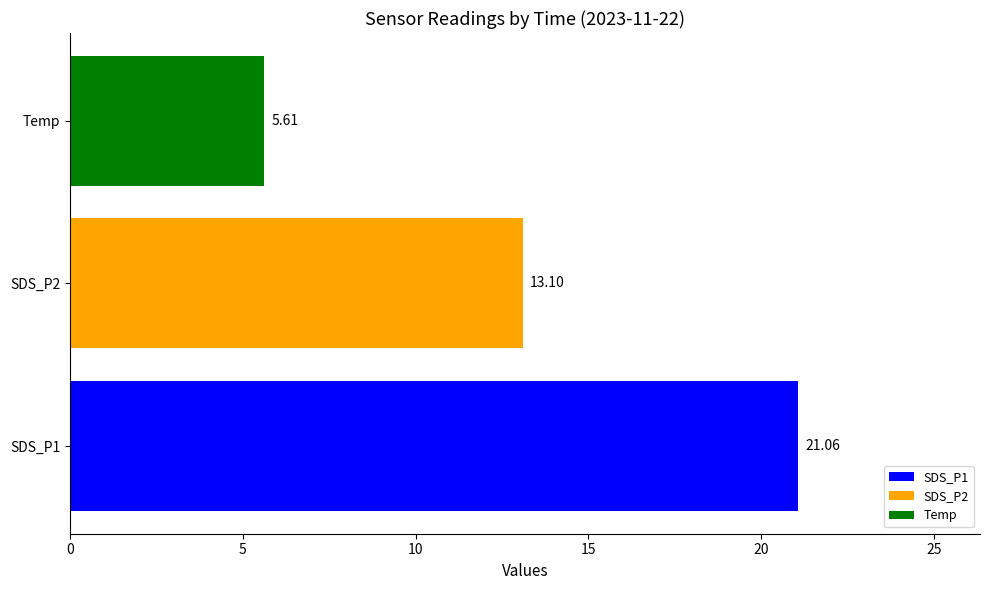

Rank the series by their average value, from highest to lowest.

SDS_P1, SDS_P2, Temp